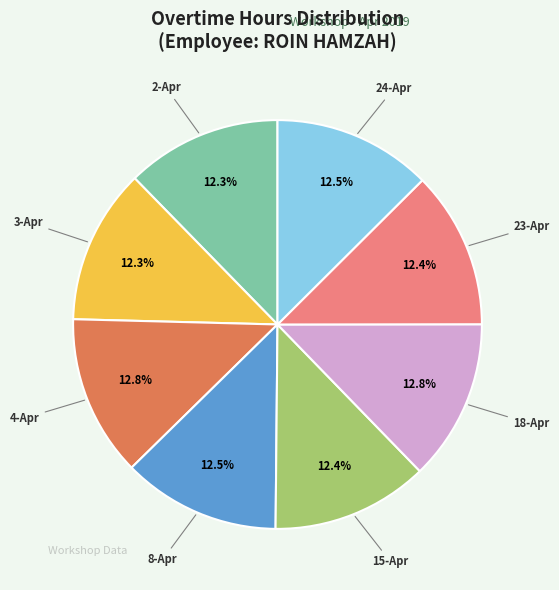

Is there any slice that represents more than half of the pie?

No